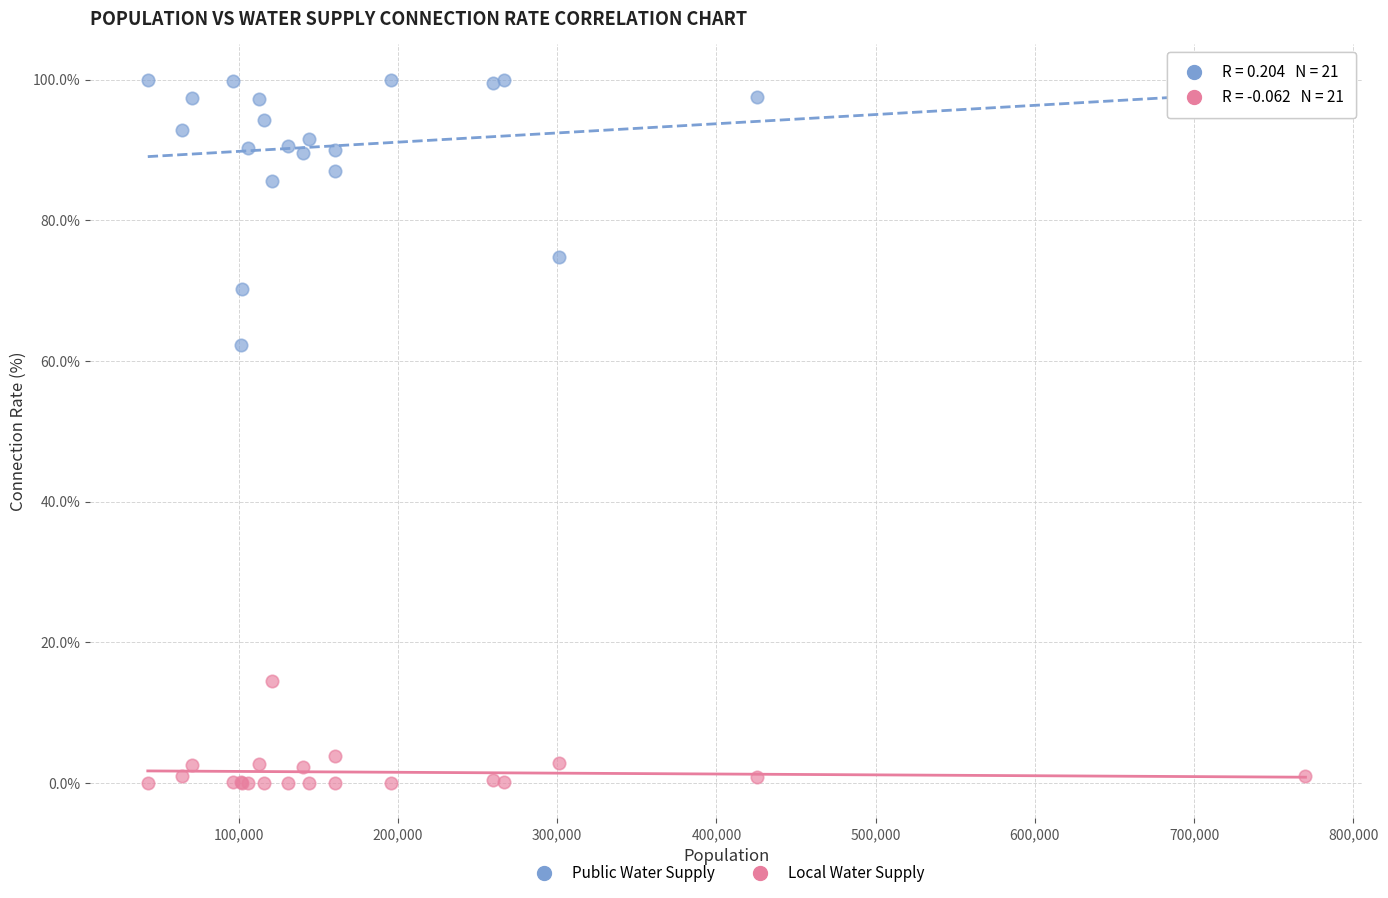

Which series reaches the minimum Y coordinate?

Local Water Supply